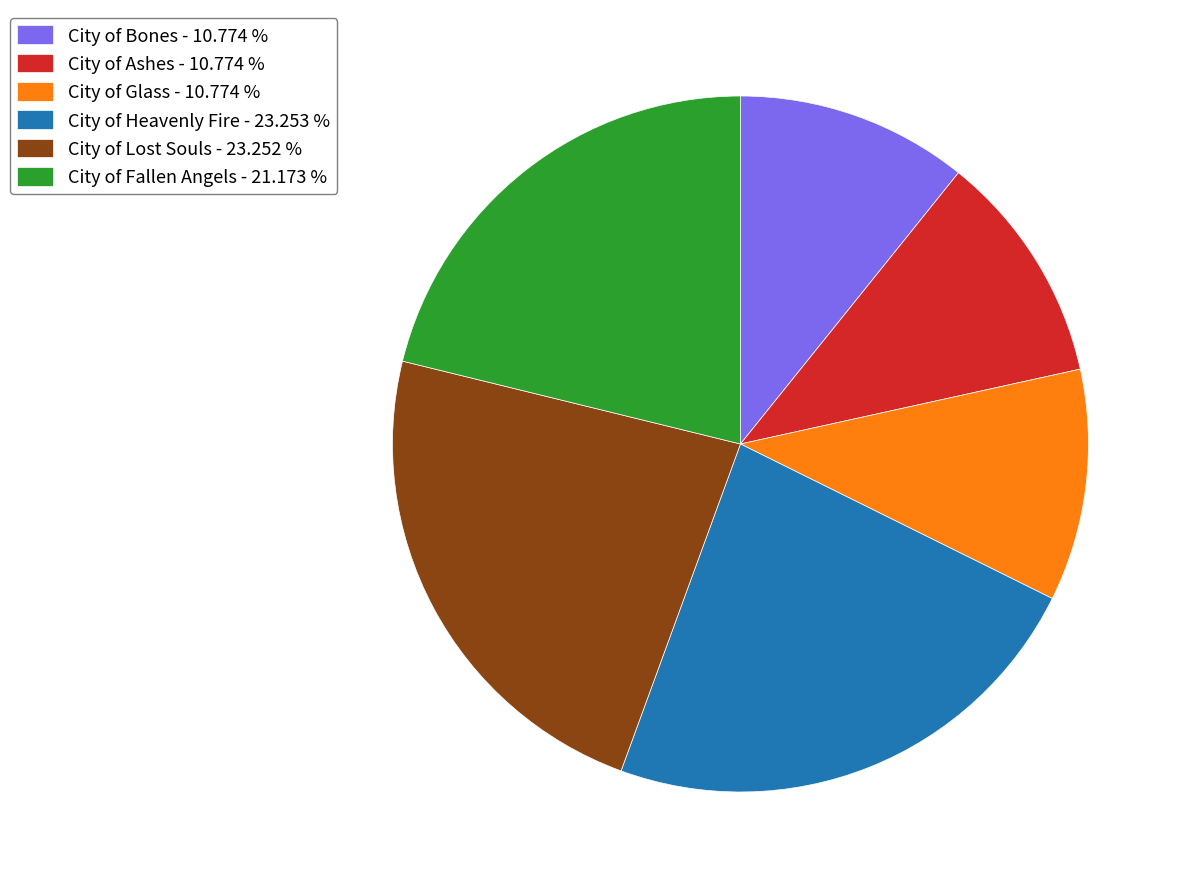

How many slices are in this pie chart?

6